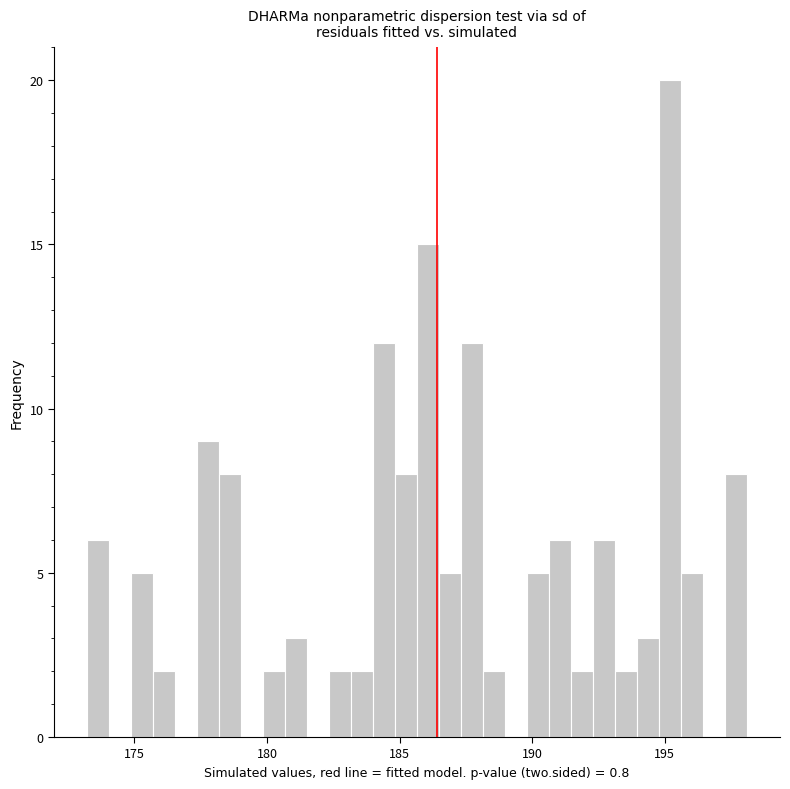

Read against the x-axis, roughly where is the centre of the tallest bar?

195.0